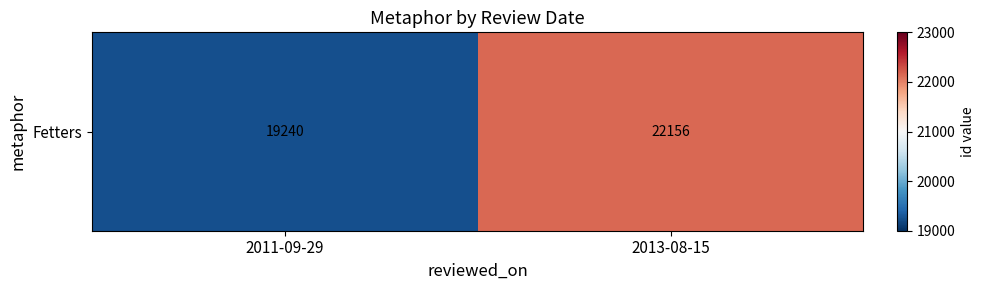

Which category has the lowest value across all series?

2011-09-29